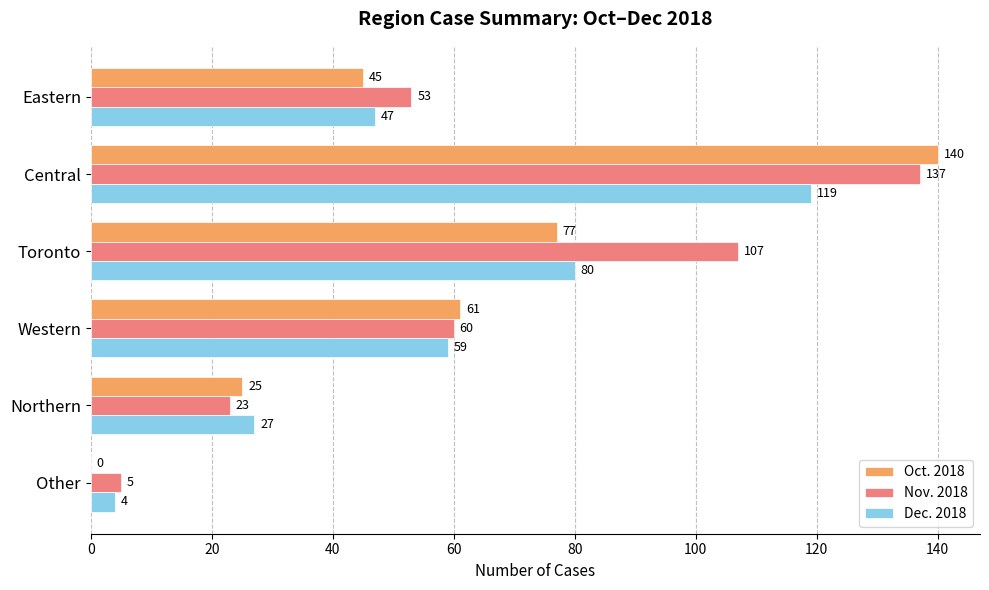

True or false: Dec. 2018 has a value of 27 at Northern.

True